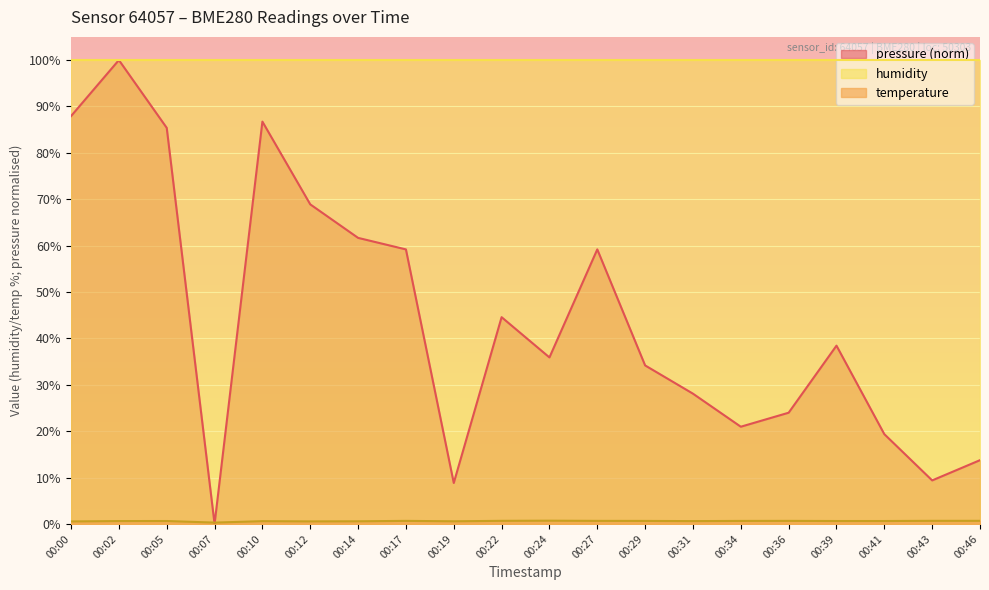

Between which two adjacent categories do temperature and pressure first intersect?

00:05 and 00:07